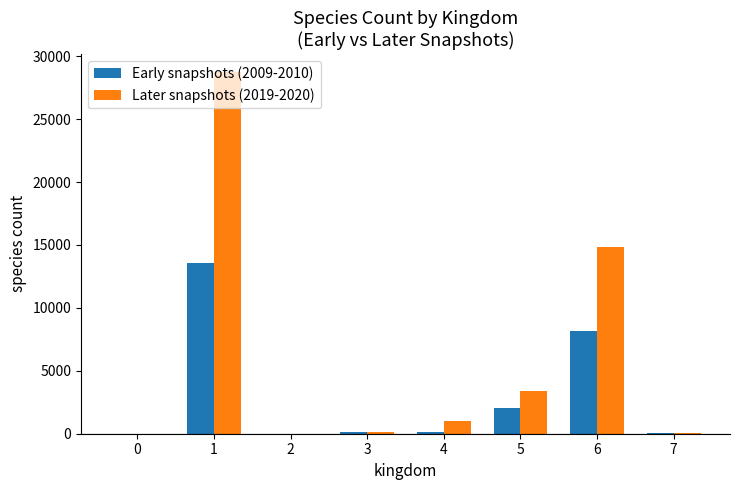

Count the number of data series in this chart.

2